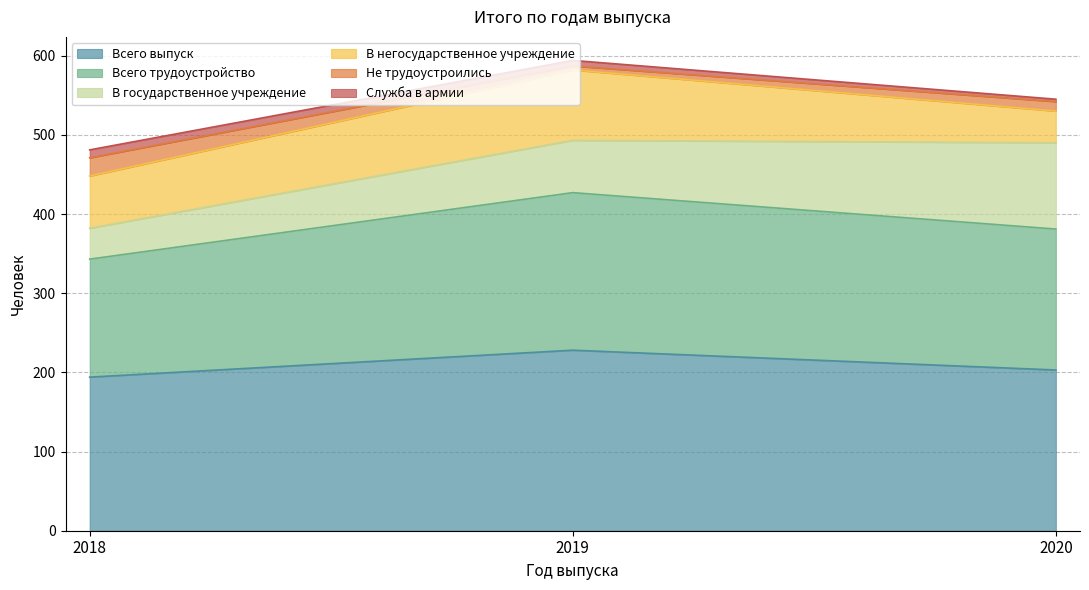

What is the lowest value of the Всего выпуск series?

194